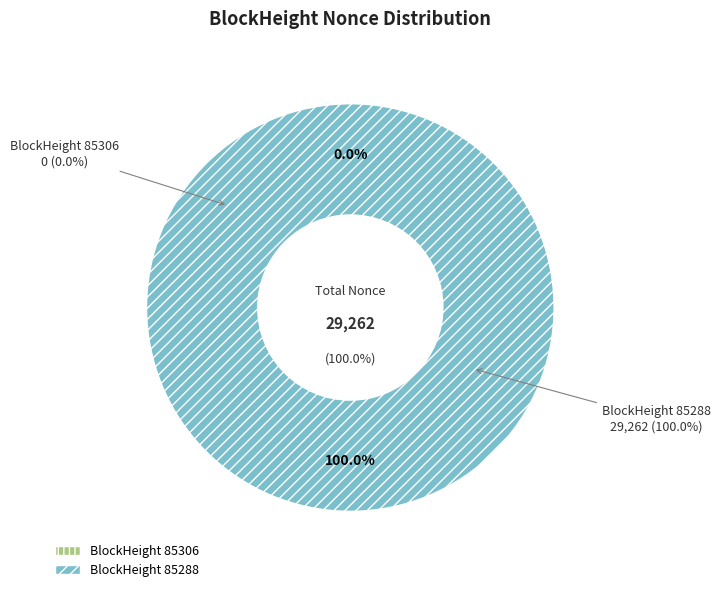

What is the change in value from 85306 to 85288?

+29262